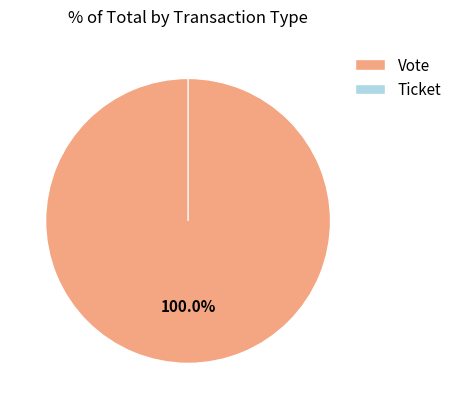

Which category accounts for the majority?

Vote